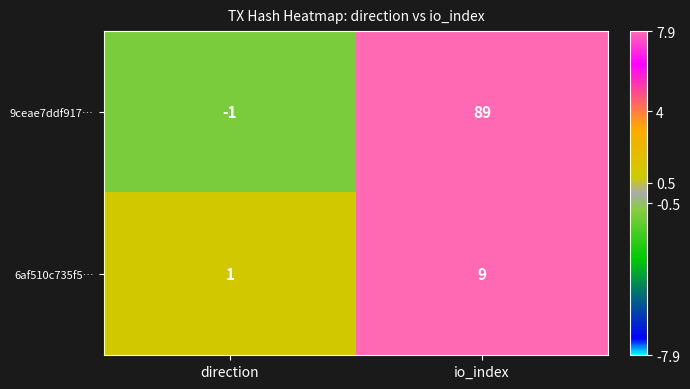

The value of 6af510c735f5… at direction is 1. True or false?

True